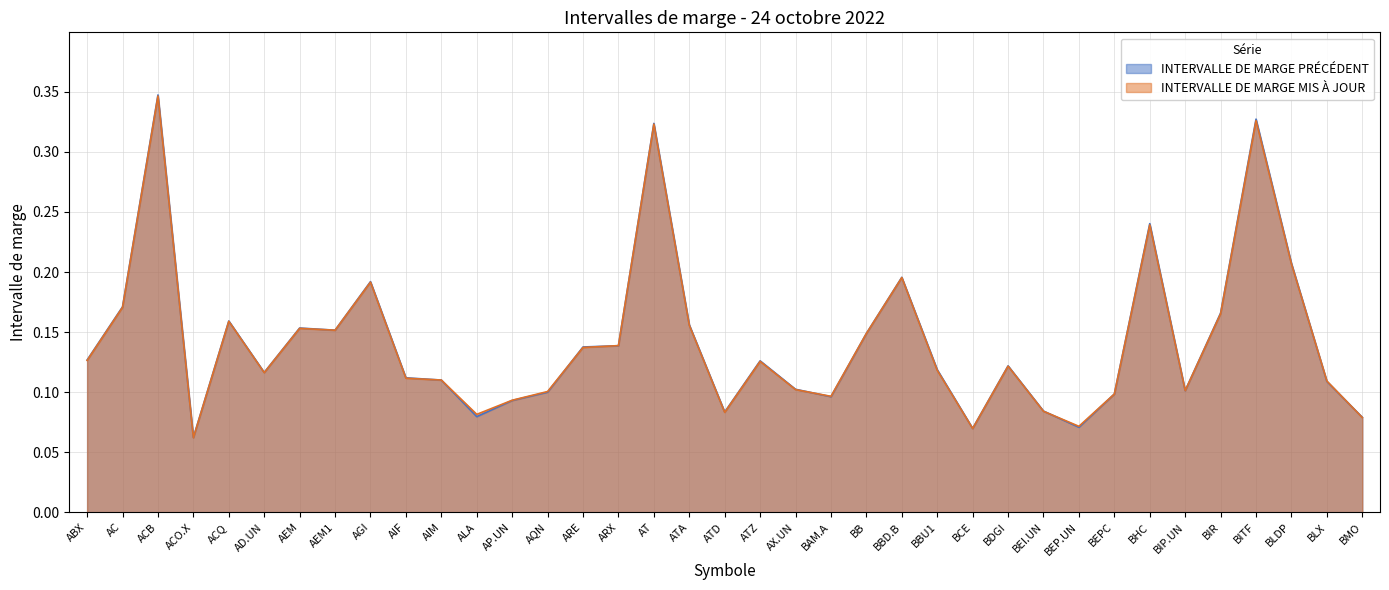

Where is INTERVALLE DE MARGE PRÉCÉDENT nearest to the value 0?

ACO.X